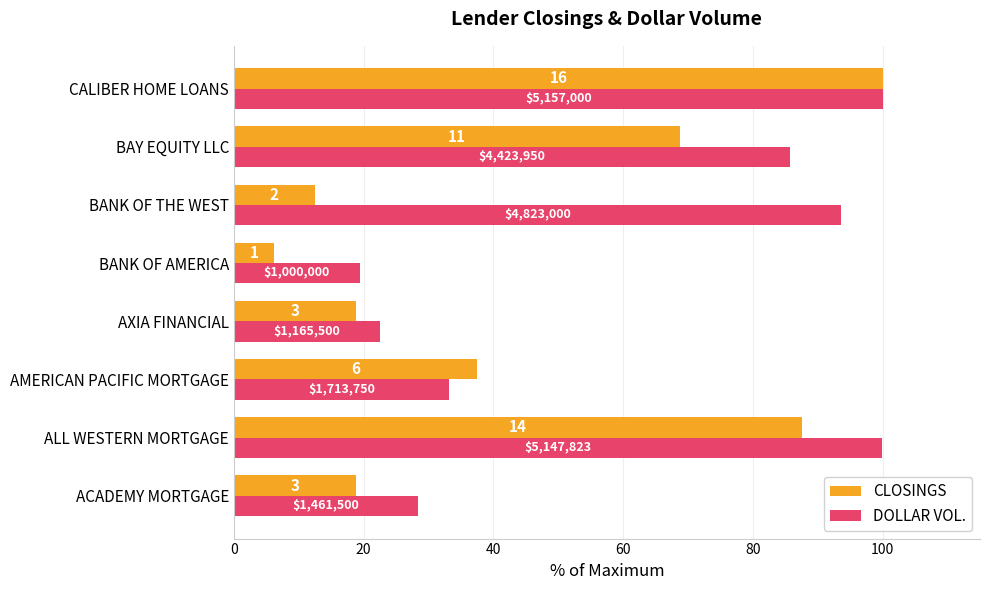

What are all the series names shown in the legend?

CLOSINGS, DOLLAR VOL.